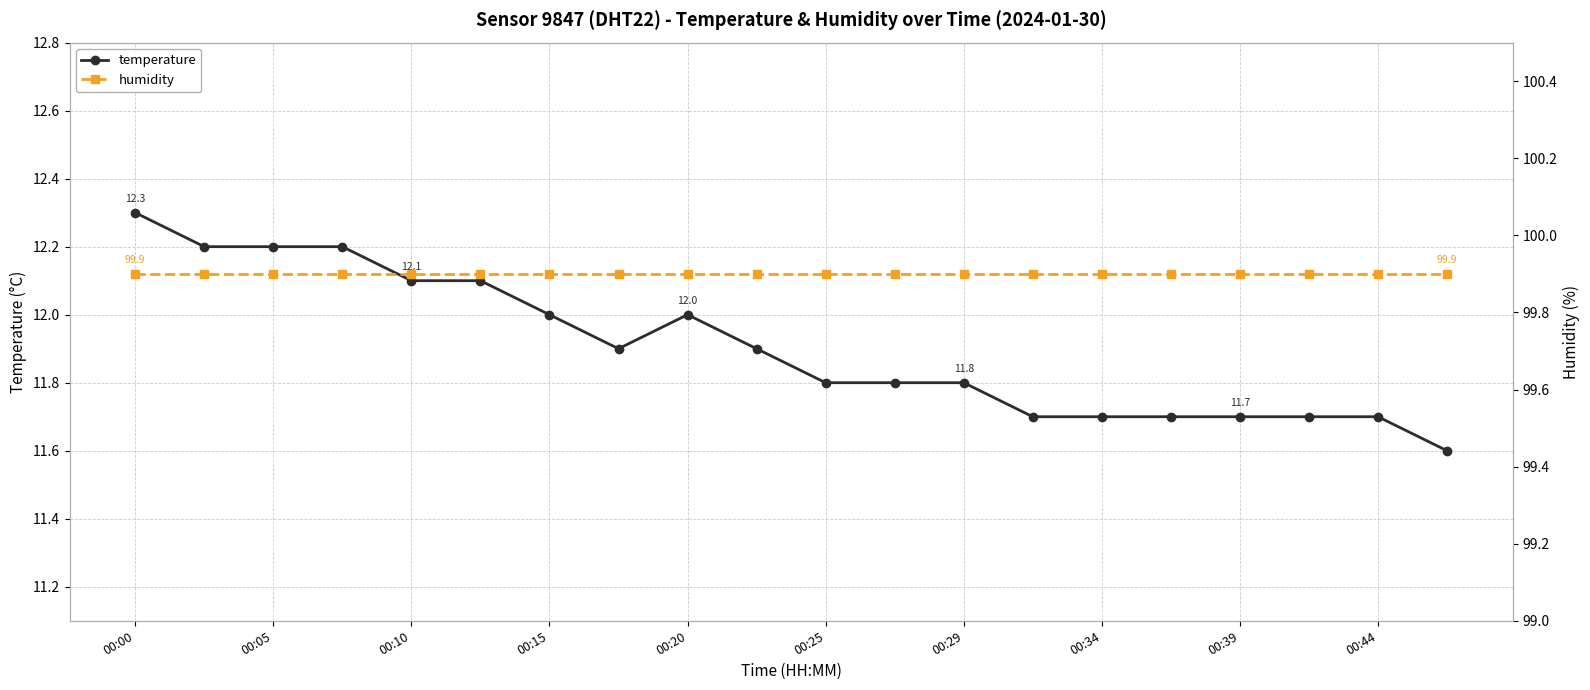

True or false: temperature has more than 2 points higher than both neighbors.

False